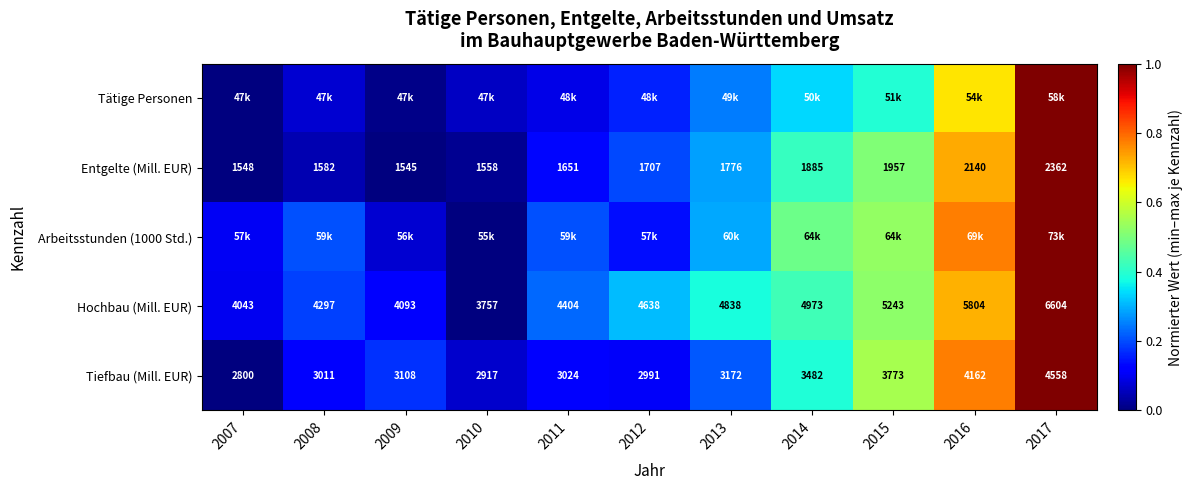

The value of Tätige Personen at 2008 is 0.1. True or false?

True